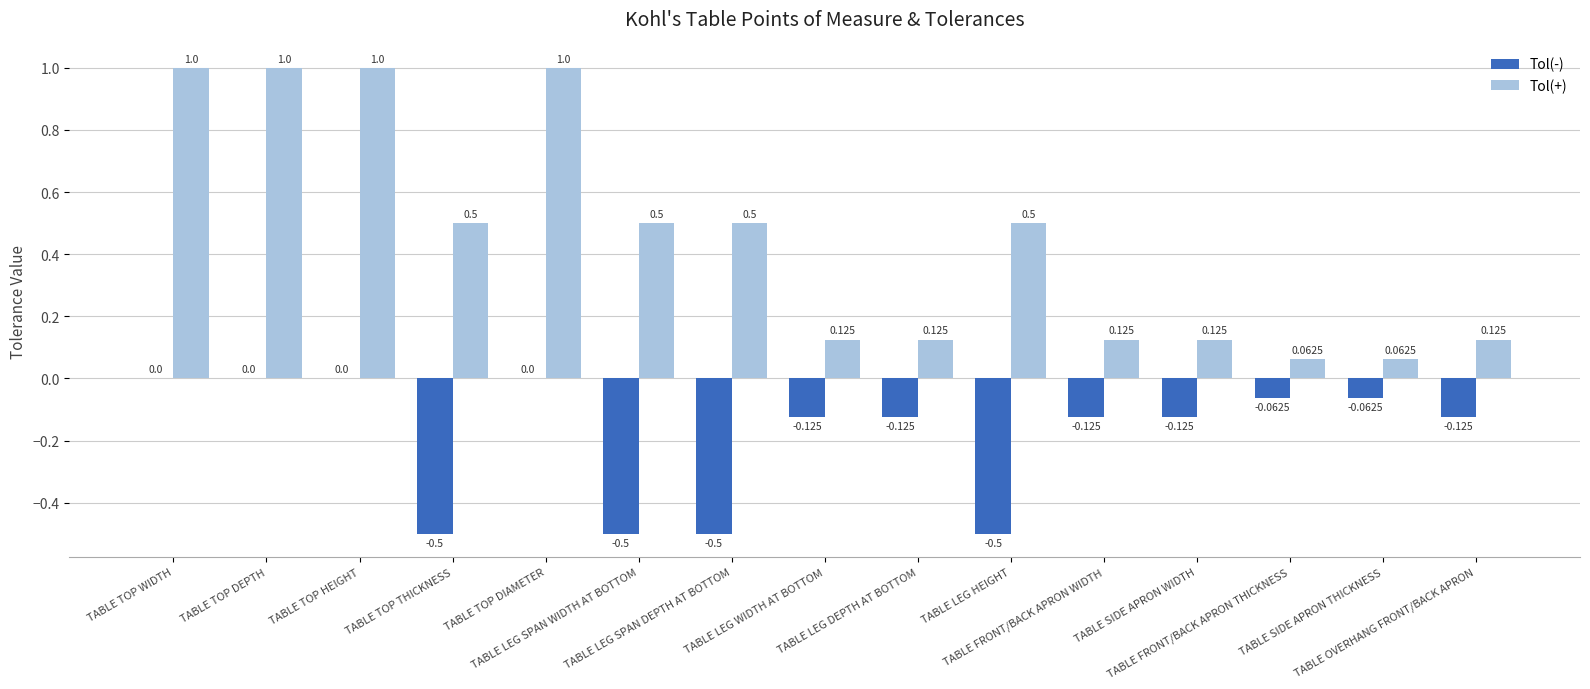

Which series has the largest total across all categories?

Tol(+)